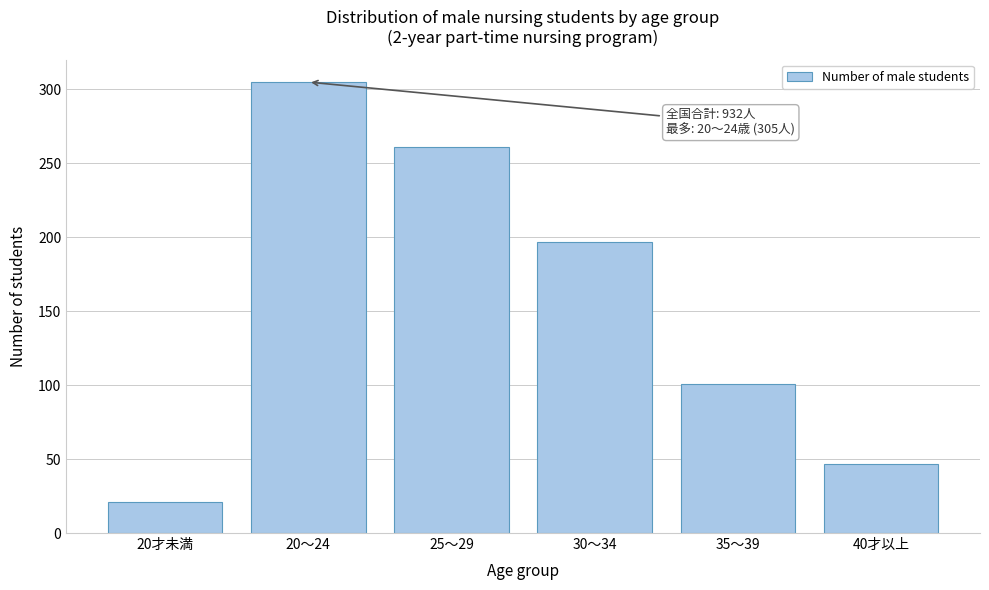

Reading left to right, list all the values displayed in this chart.

20才未満=21	20～24=305	25～29=261	30～34=197	35～39=101	40才以上=47